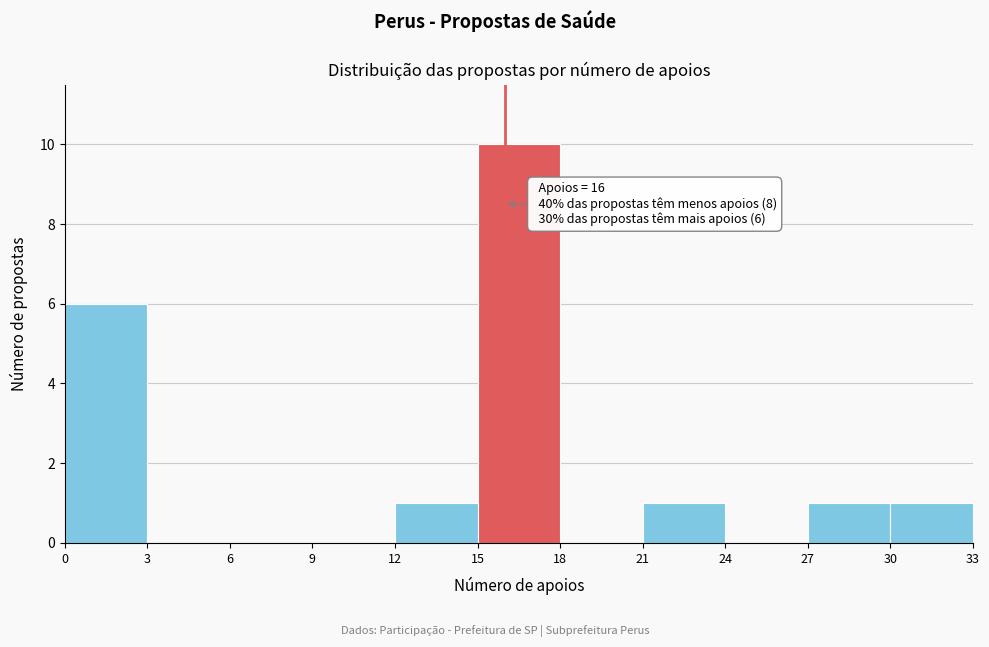

Which range on the x-axis has the tallest bar?

15 to 18